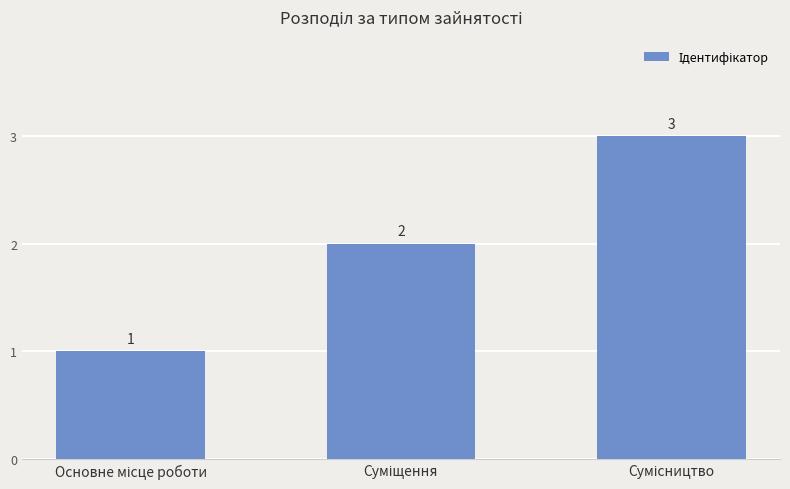

Count the values in the range 1 to 3.

3